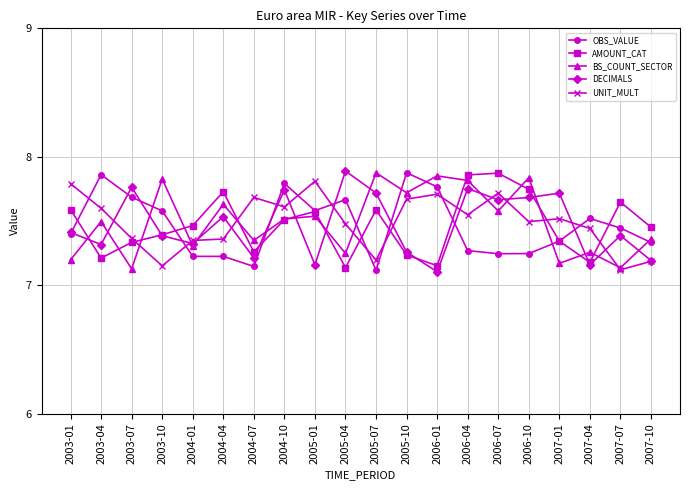

How many interior local valleys does the DECIMALS series have?

7